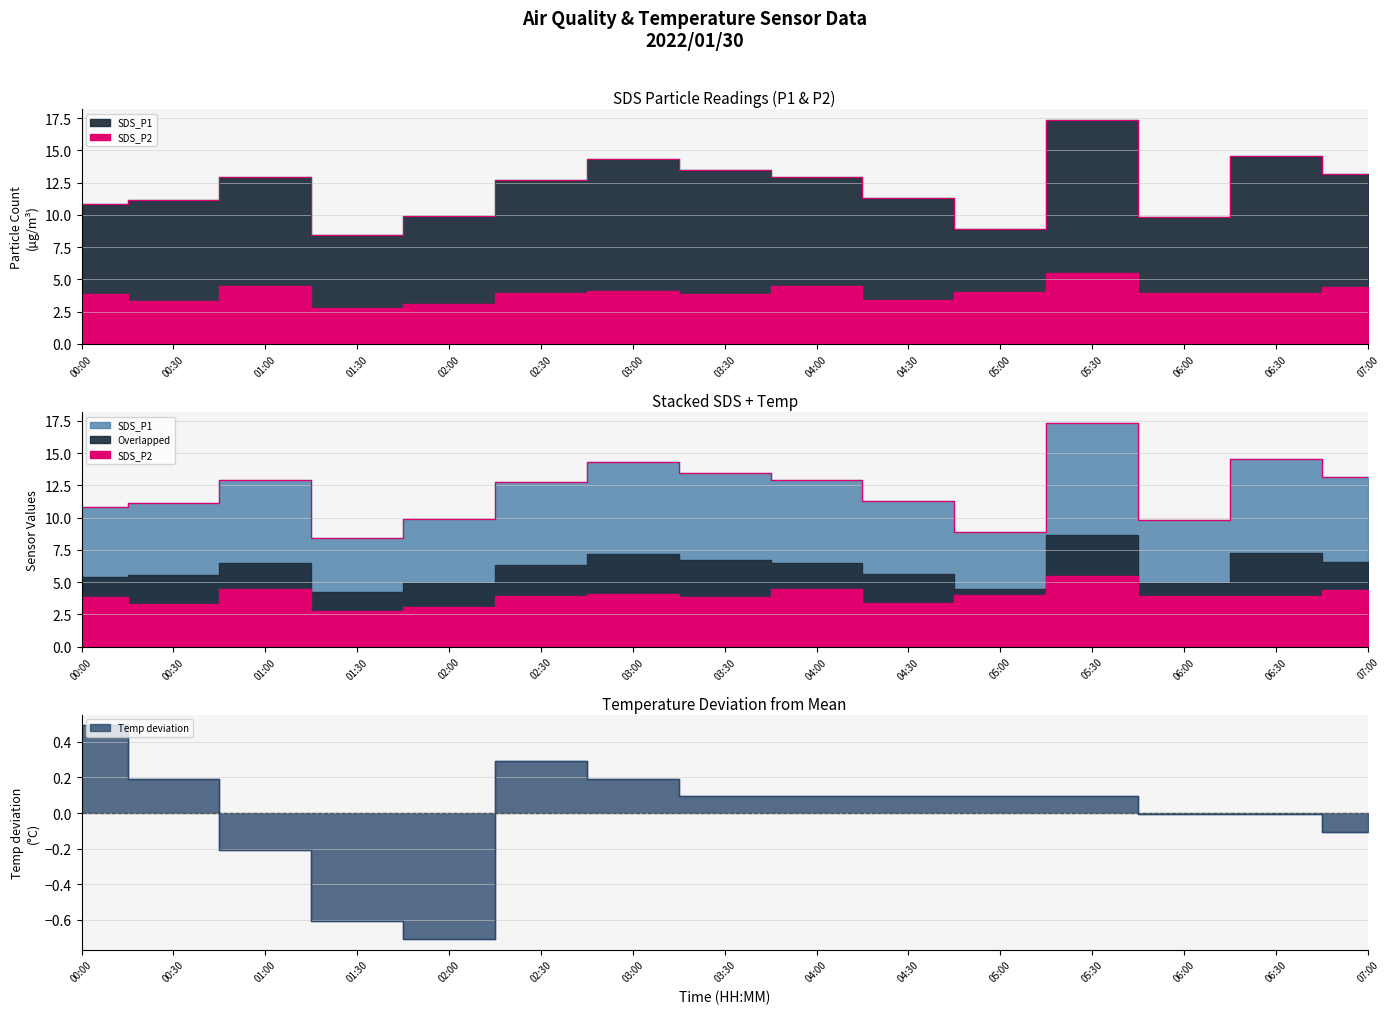

True or false: SDS_P2 and Temp intersect in this chart.

False